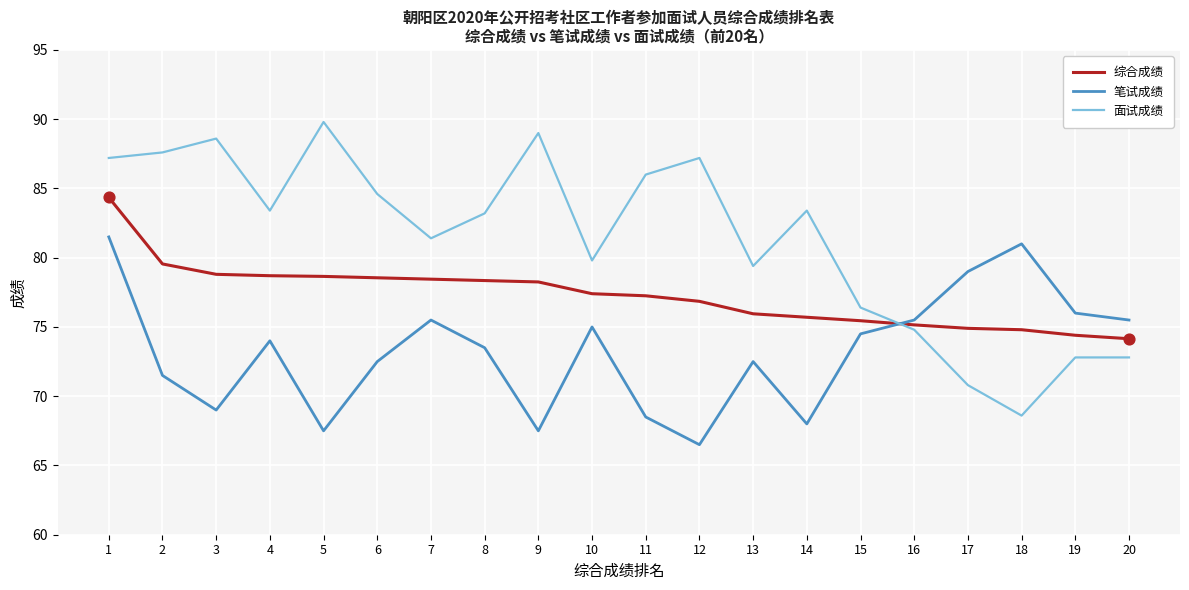

What is the total value across all series at 7?

235.4